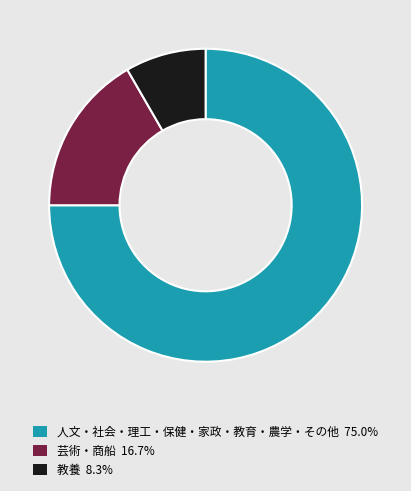

Approximately how many times larger is the value at 教養 8.3% compared to 芸術・商船 16.7%?

0.5